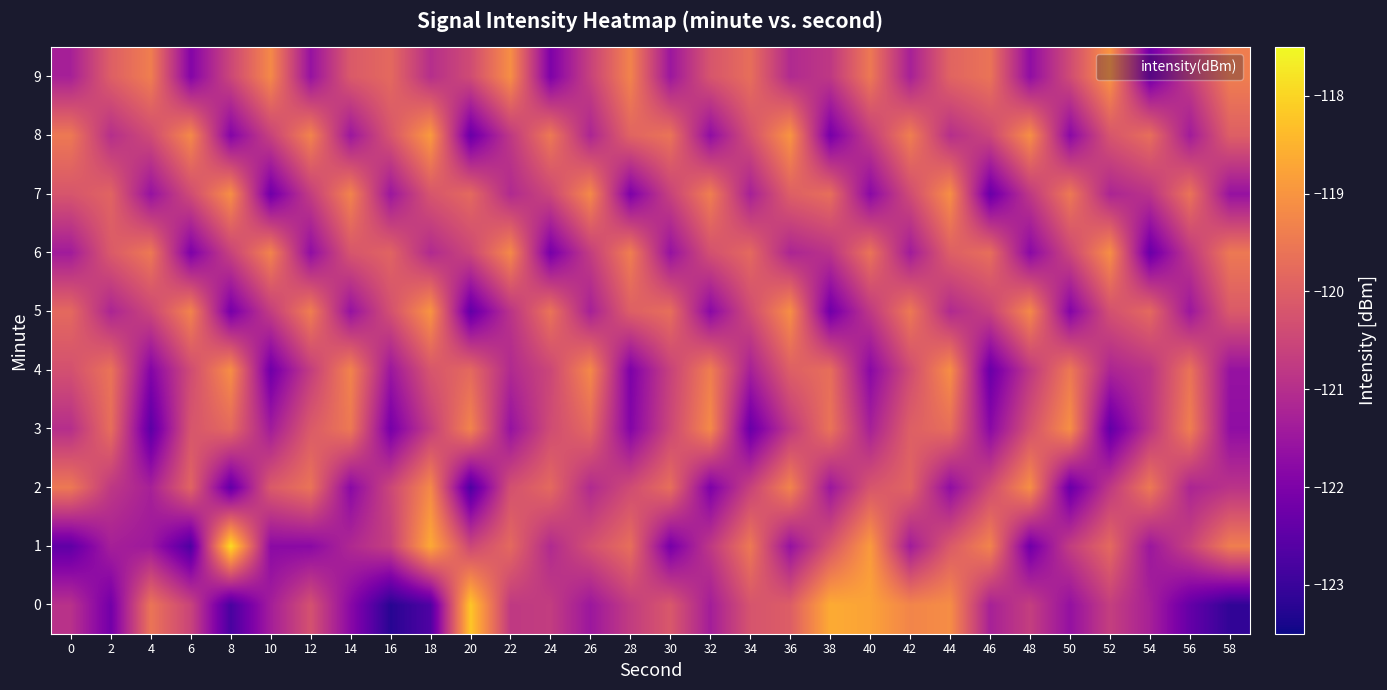

What is the total value across all series at 30?

-1206.0